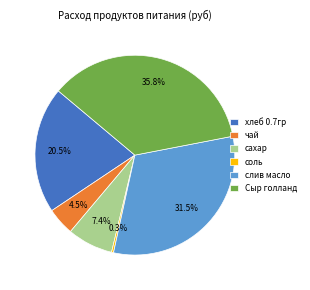

The соль slice represents 0% of the pie. True or false?

True